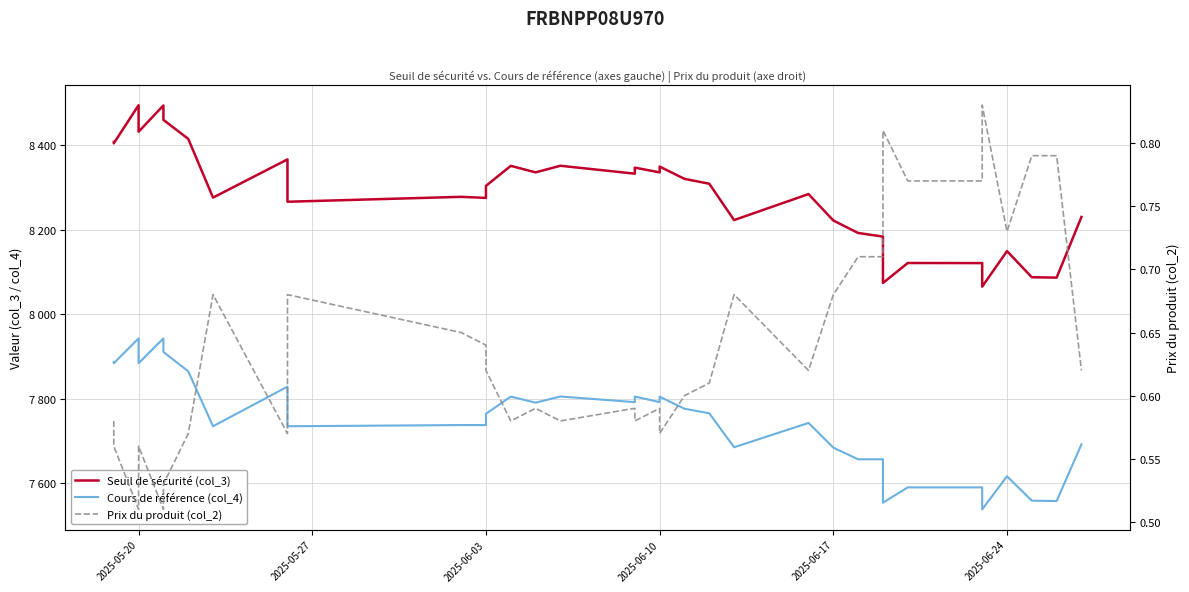

Which series has the largest range (max minus min)?

Seuil de sécurité (col_3)